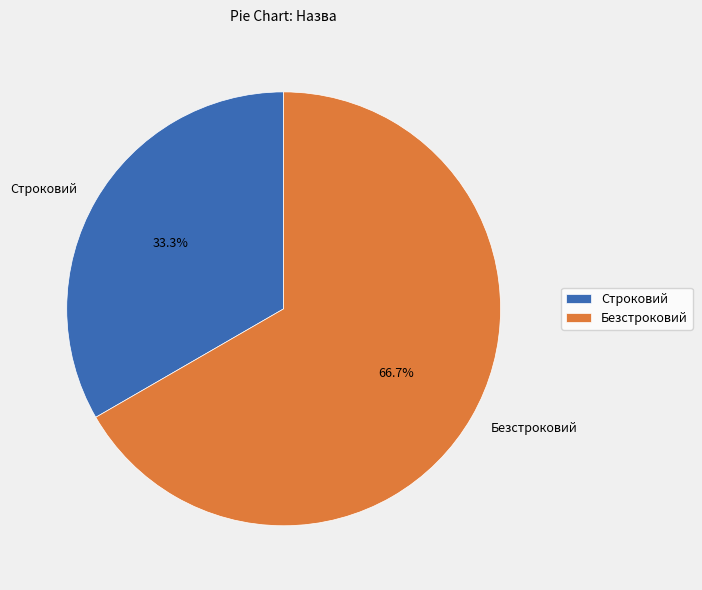

Is there any slice that represents more than half of the pie?

Yes